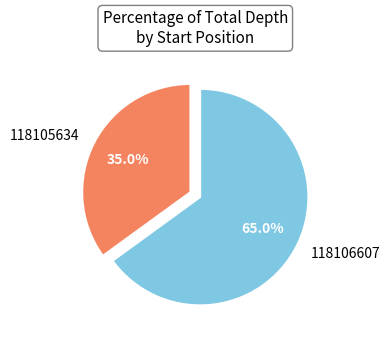

Is it true that 118106607 is 65% of the pie?

True